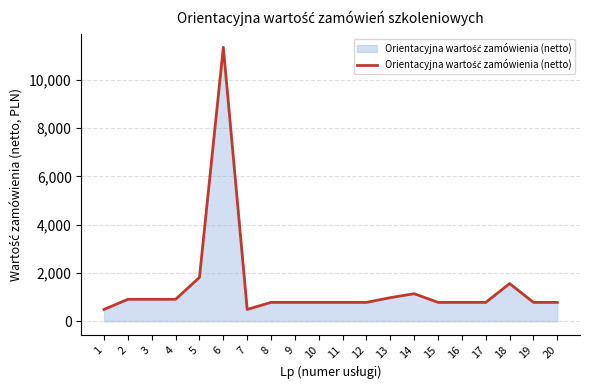

What is the smallest value displayed?

488